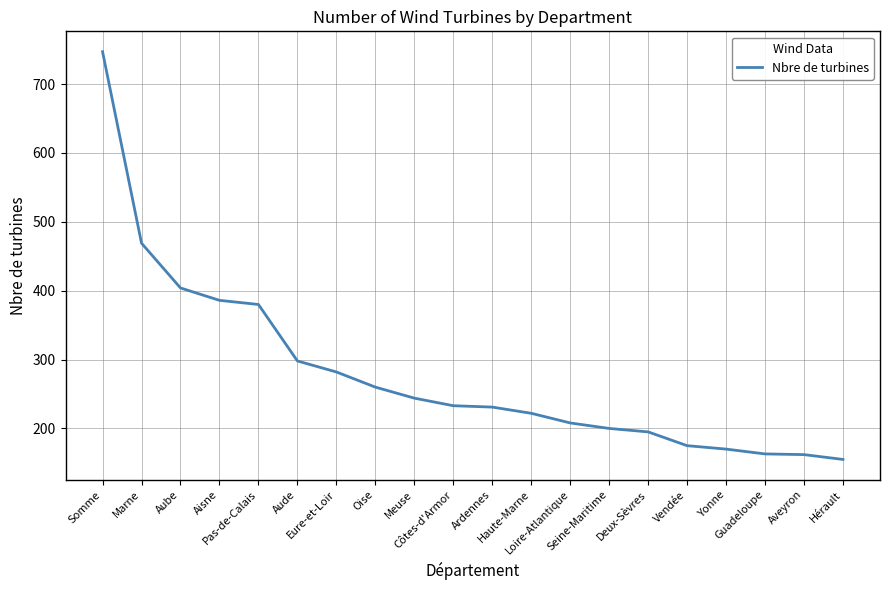

What is the maximum value shown in the chart?

747